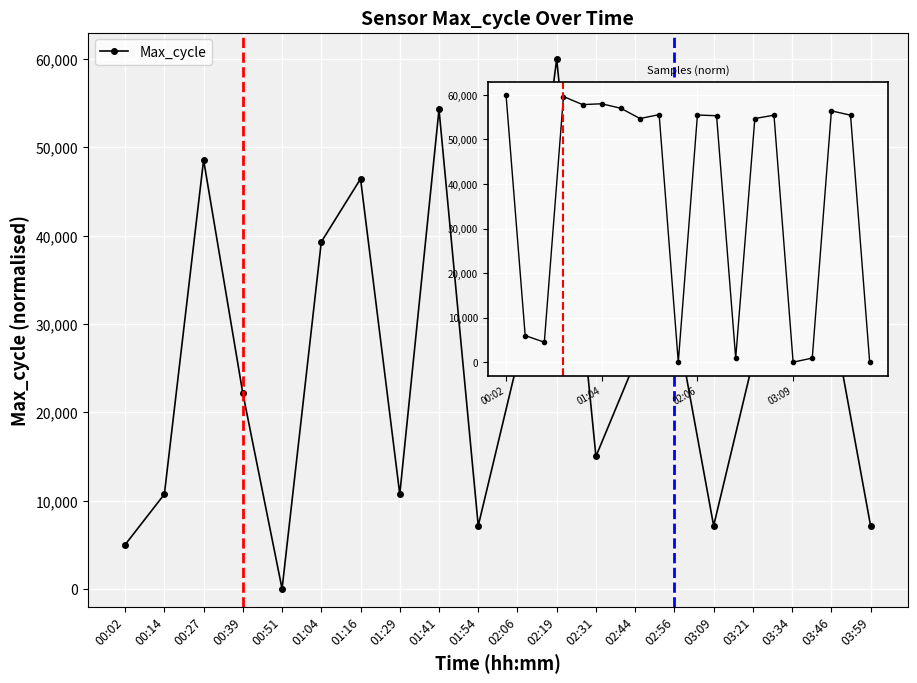

In Samples, how many points are higher than both neighbors (excluding endpoints)?

6